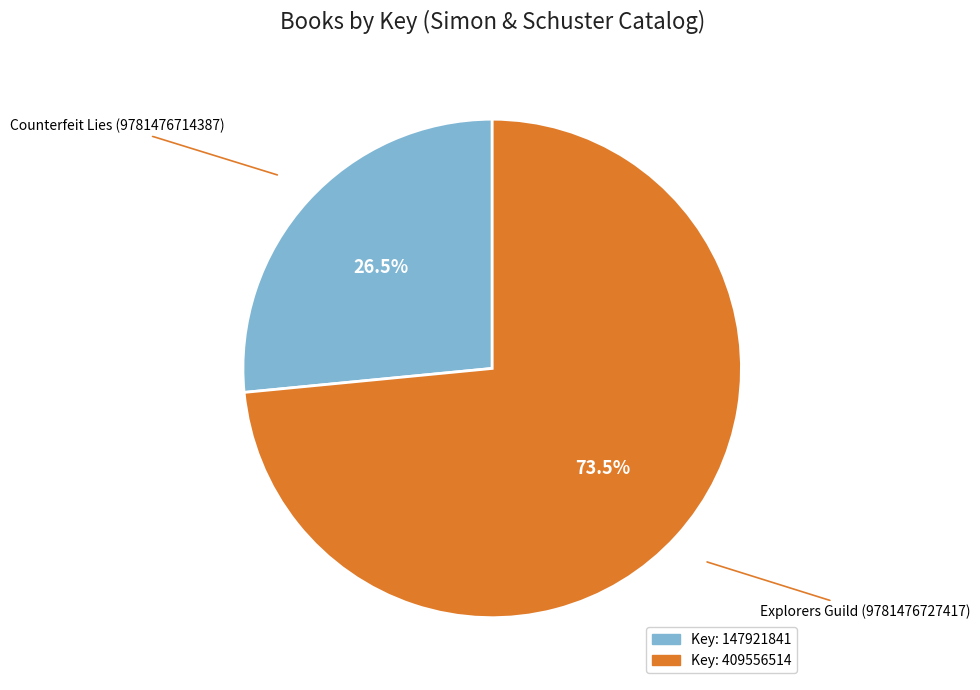

Does any single category account for the majority?

Yes